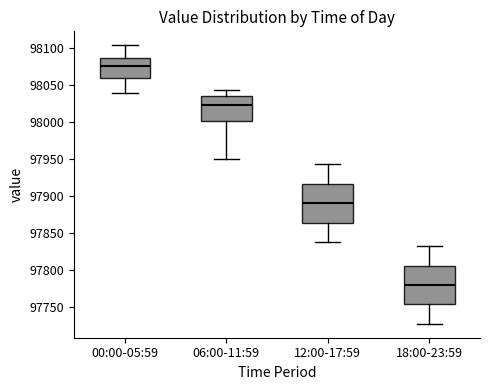

Which box's median line is the lowest?

18:00-23:59